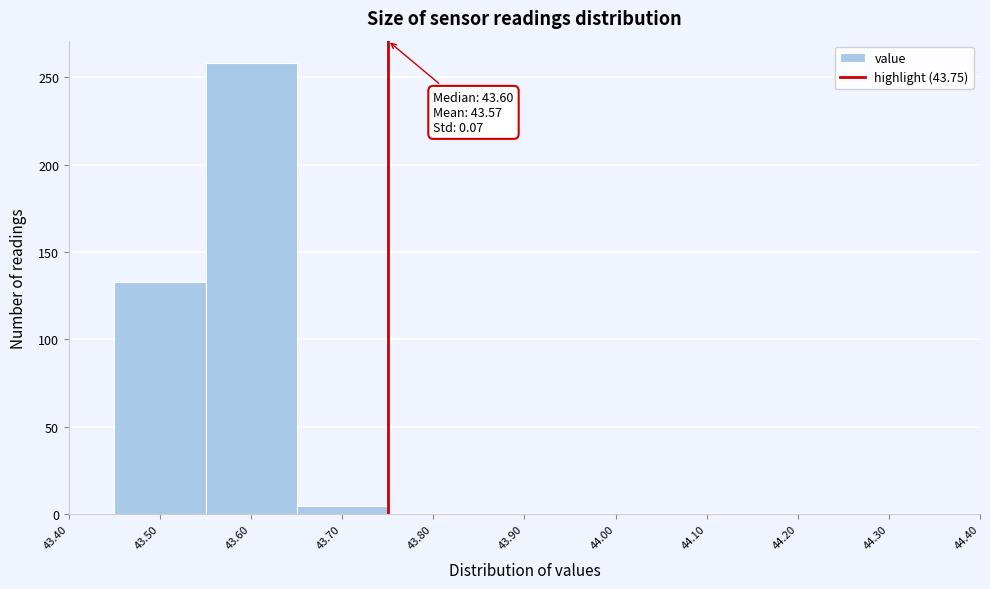

Which range on the x-axis has the tallest bar?

43.55 to 43.65